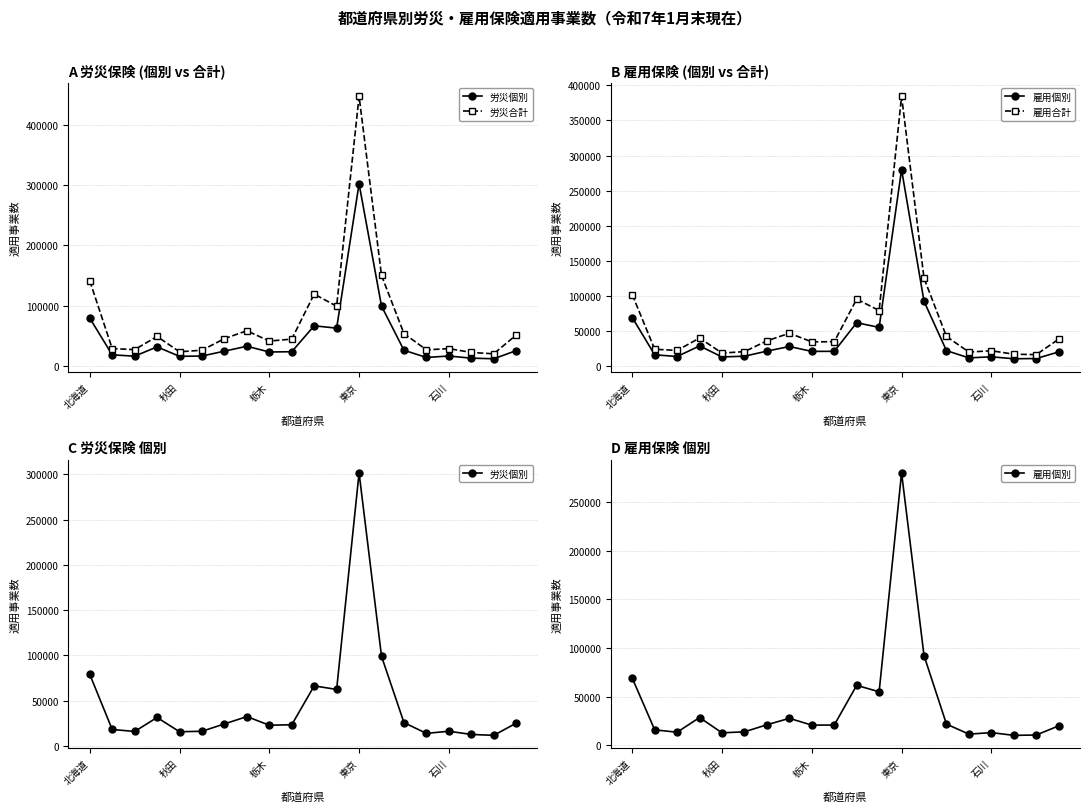

True or false: 雇用合計 and 労災個別 intersect in this chart.

False